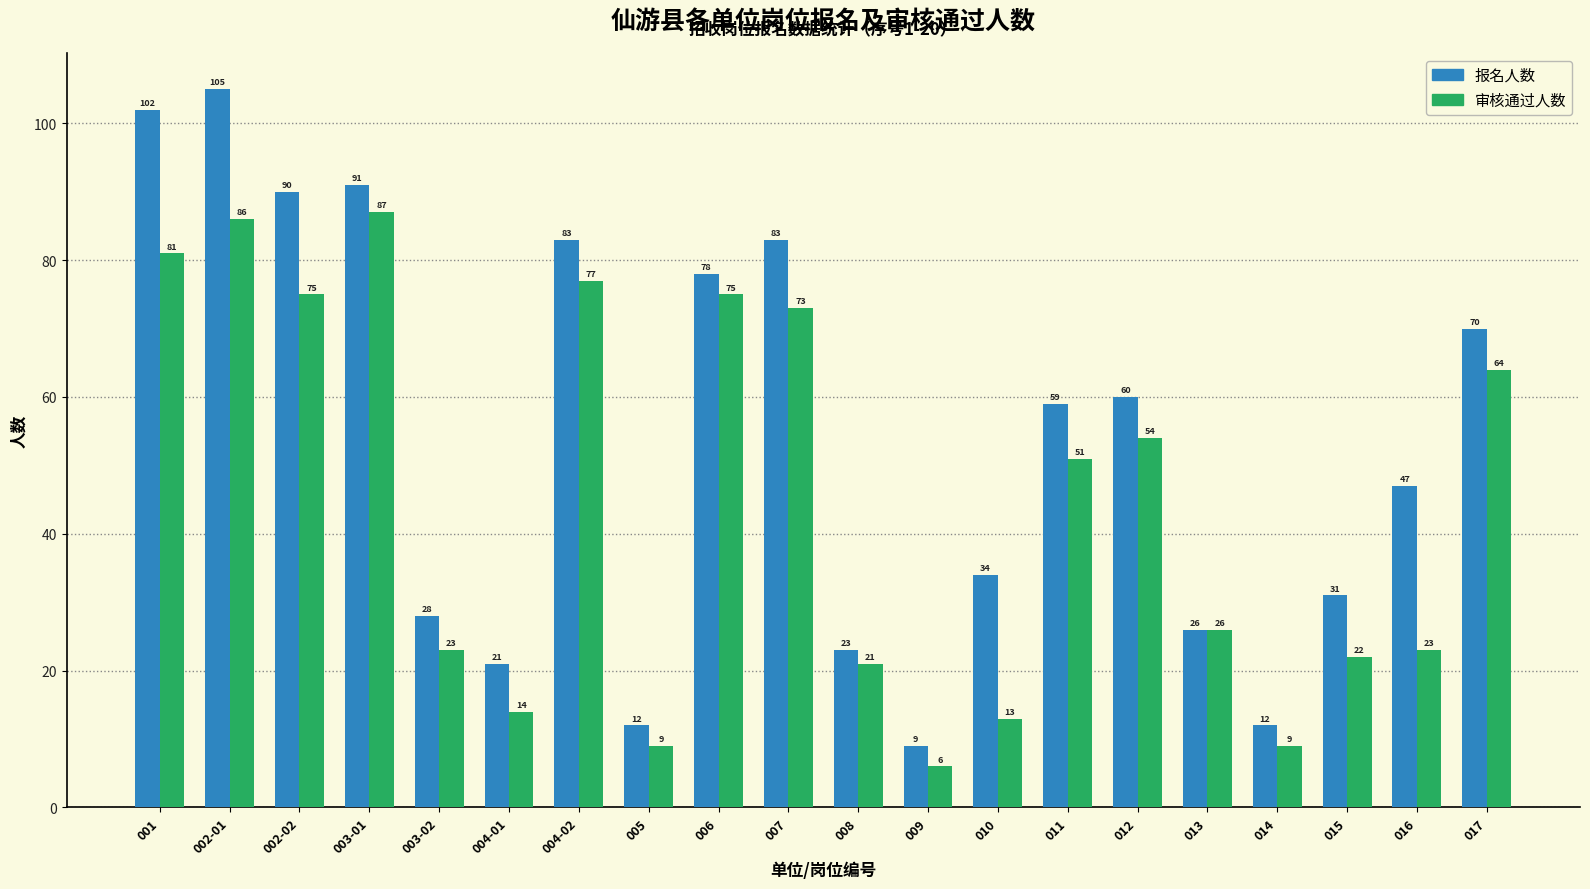

What is the average value of the 报名人数 series?

53